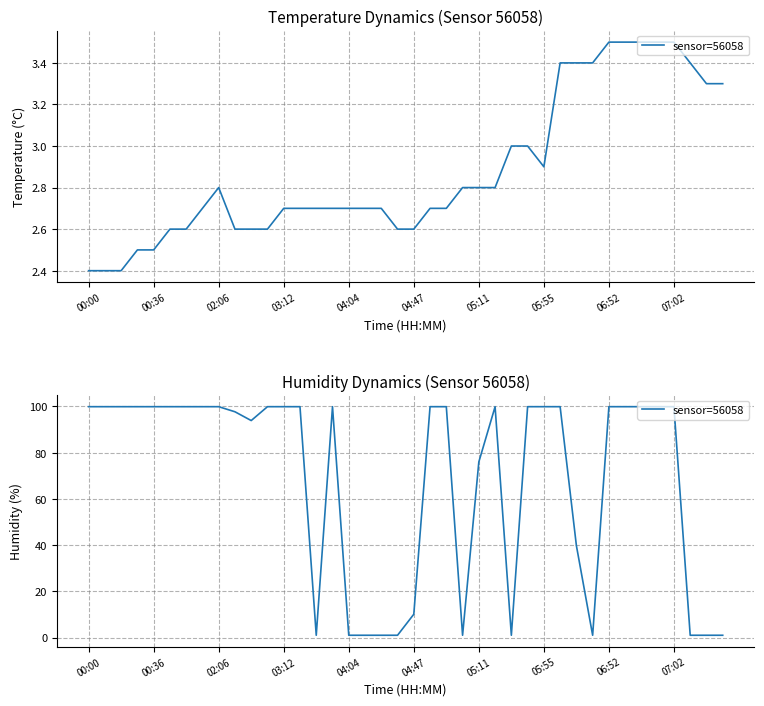

Is it true that the value at 19 is 0.3?

False